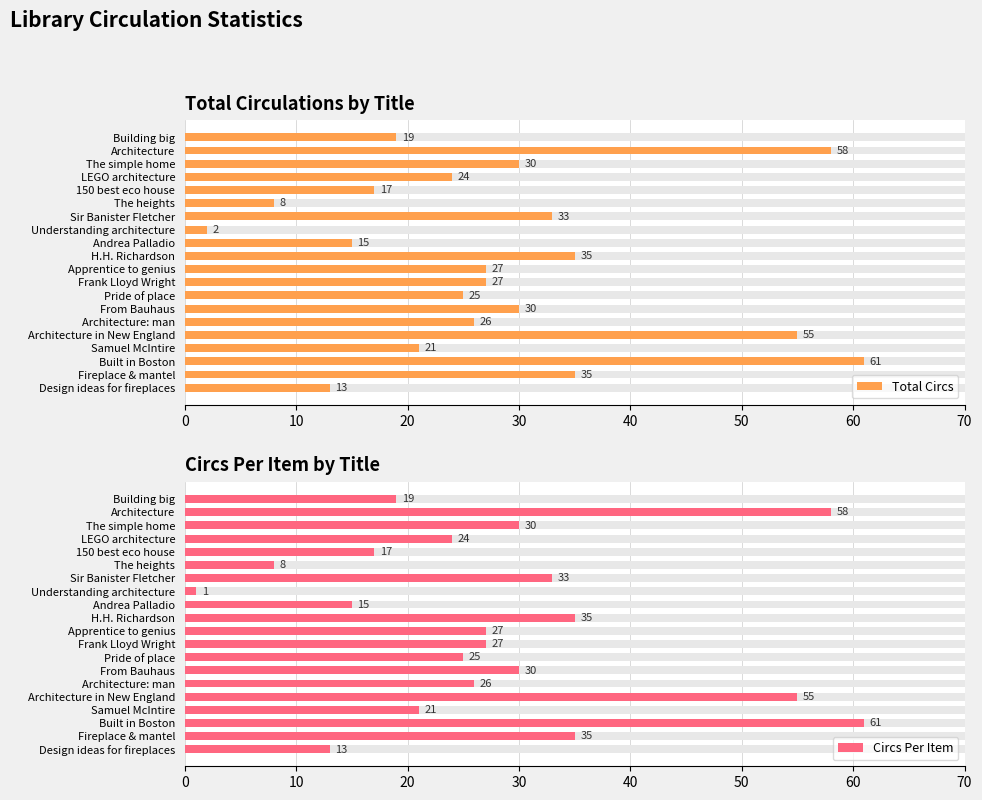

Reading left to right, what are all the values shown in this chart?

Total Circs: 19	58	30	24	17	8	33	2	15	35	27	27	25	30	26	55	21	61	35	13
Circs Per Item: 19	58	30	24	17	8	33	1	15	35	27	27	25	30	26	55	21	61	35	13